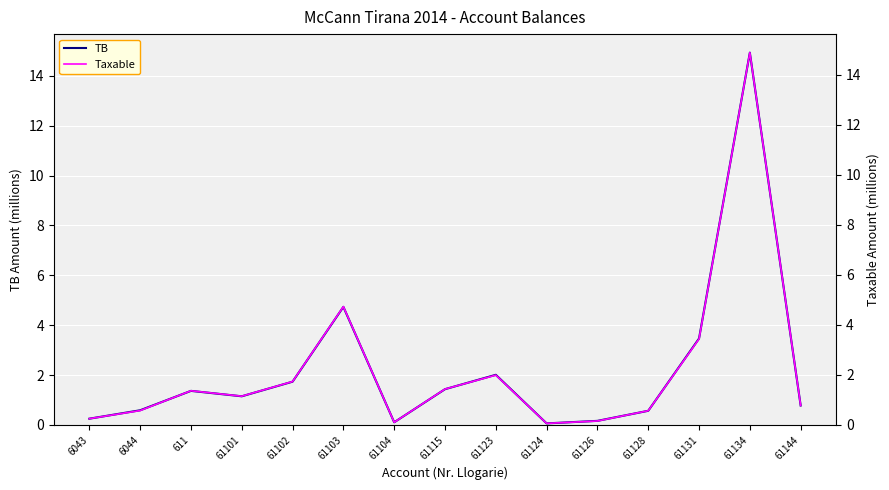

Does the chart display data point markers on the line(s)?

No